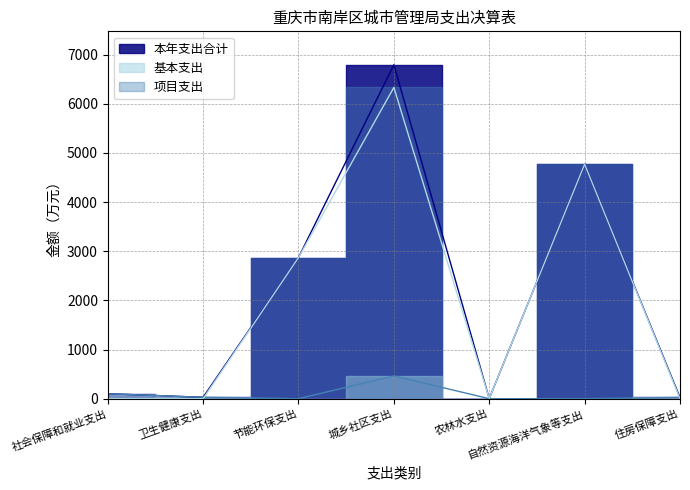

Does the chart have visible grid lines?

Yes